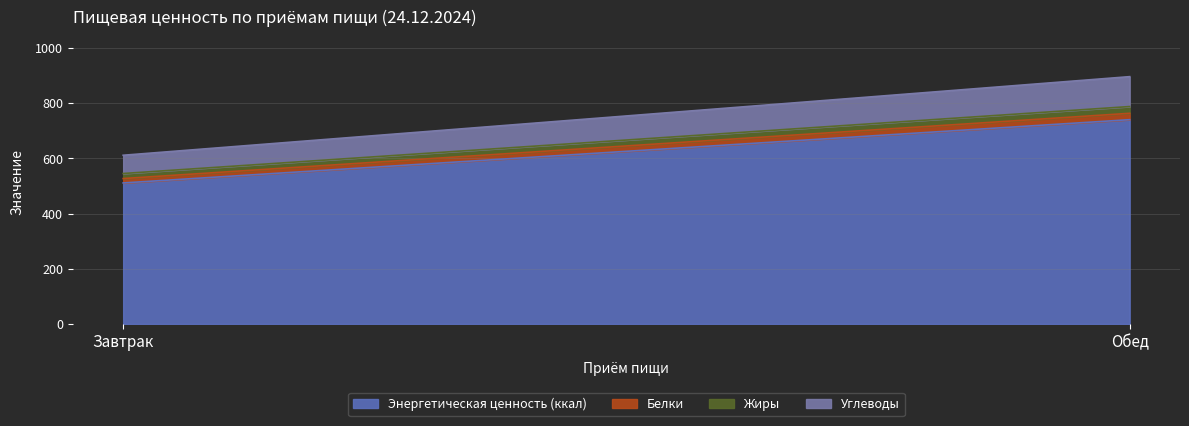

At which category is the sum across all series the highest?

Обед